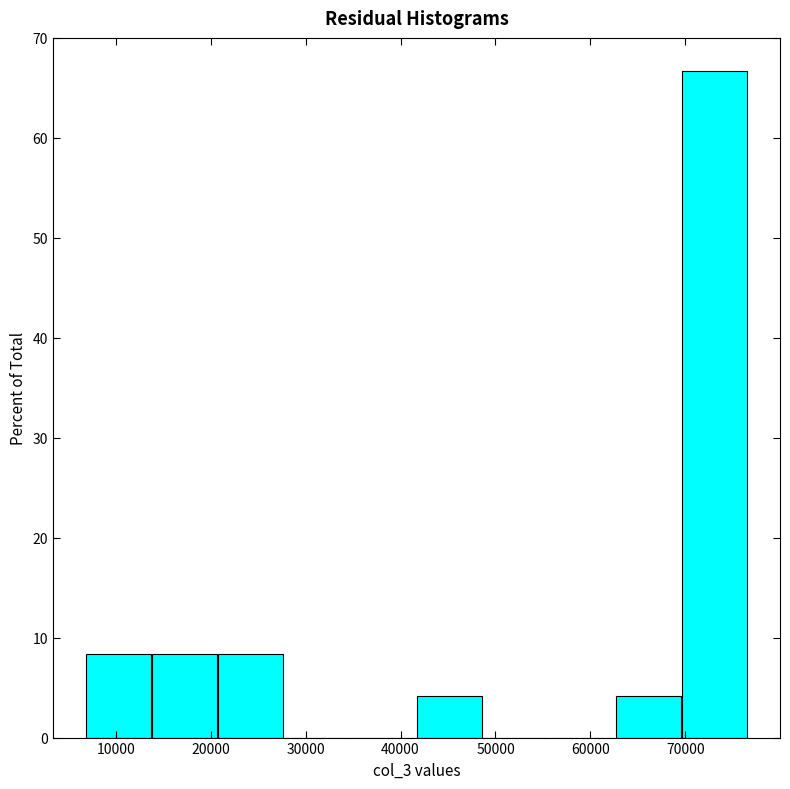

Reading left to right, list every bar in this chart as the range it spans on the x-axis followed by its height. Neither the bar edges nor the heights are printed on the chart, so give them approximately, as read against the axes.

7000 to 14000: 8
14000 to 21000: 8
21000 to 28000: 8
28000 to 35000: 0
35000 to 42000: 0
42000 to 49000: 4
49000 to 56000: 0
56000 to 63000: 0
63000 to 70000: 4
70000 to 77000: 67